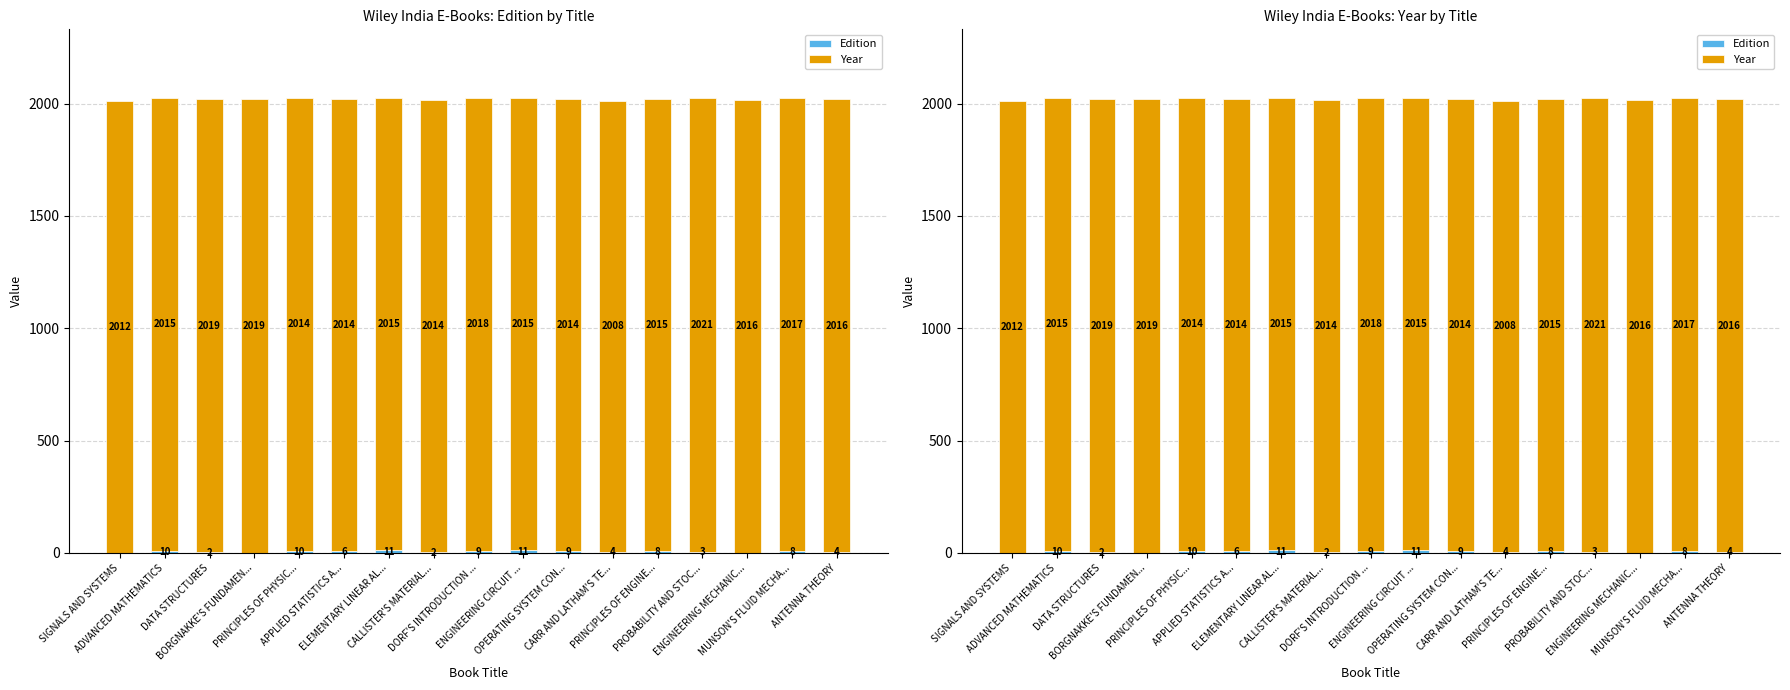

At ELEMENTARY LINEAR AL..., list the series in order from largest to smallest.

Year, Edition